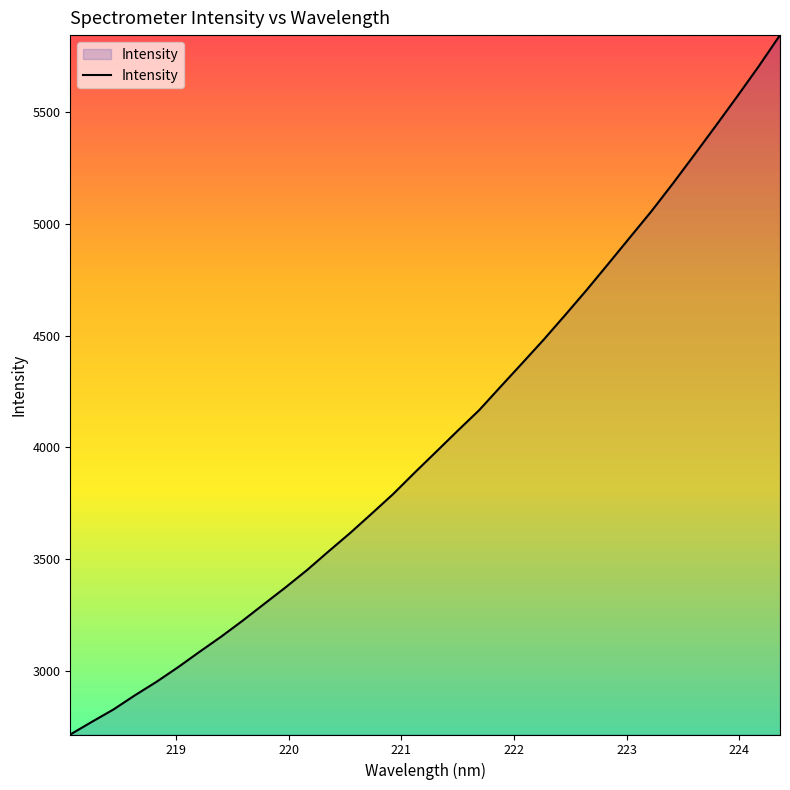

What is the minimum value shown in the chart?

2714.1